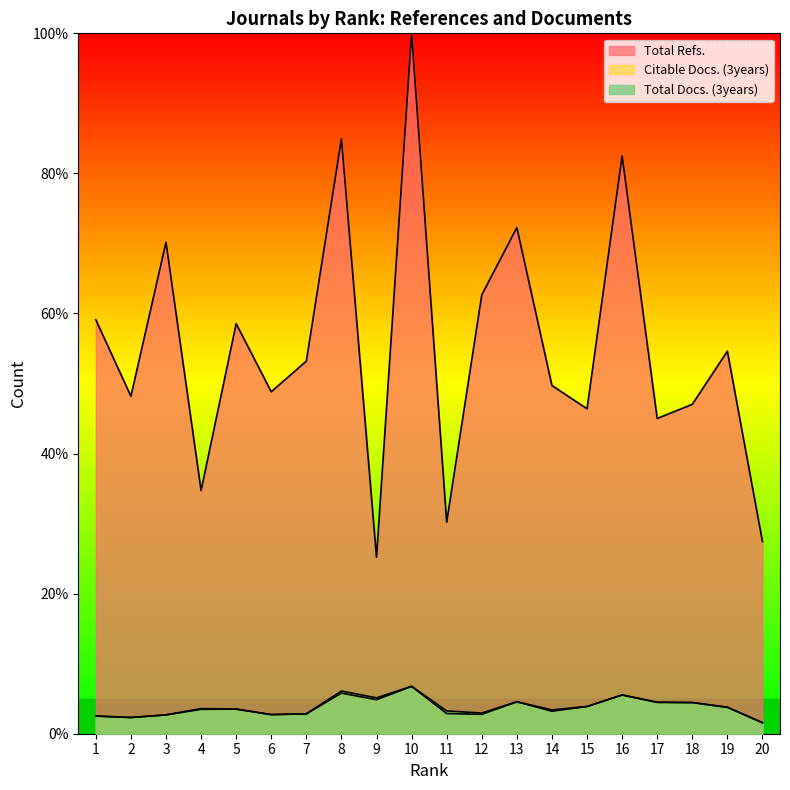

Count the number of categories in the chart.

20